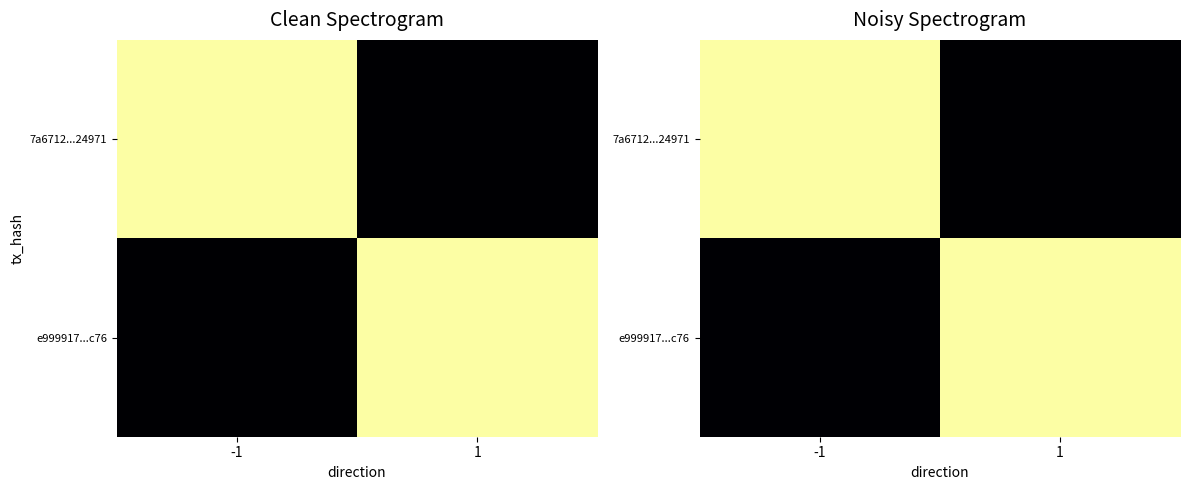

What is the spread (max minus min) of values at -1?

767081118.3